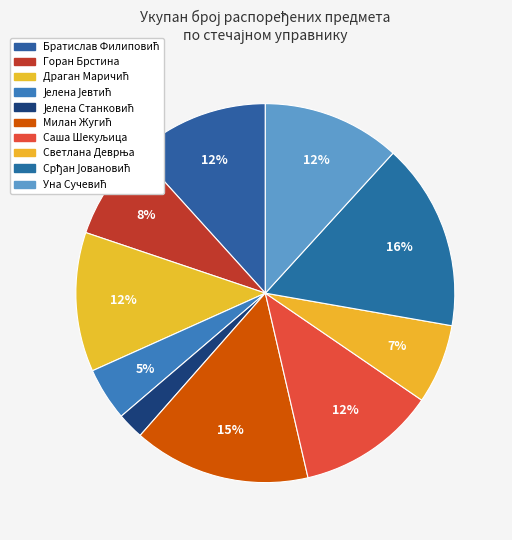

How many slices are in this pie chart?

10